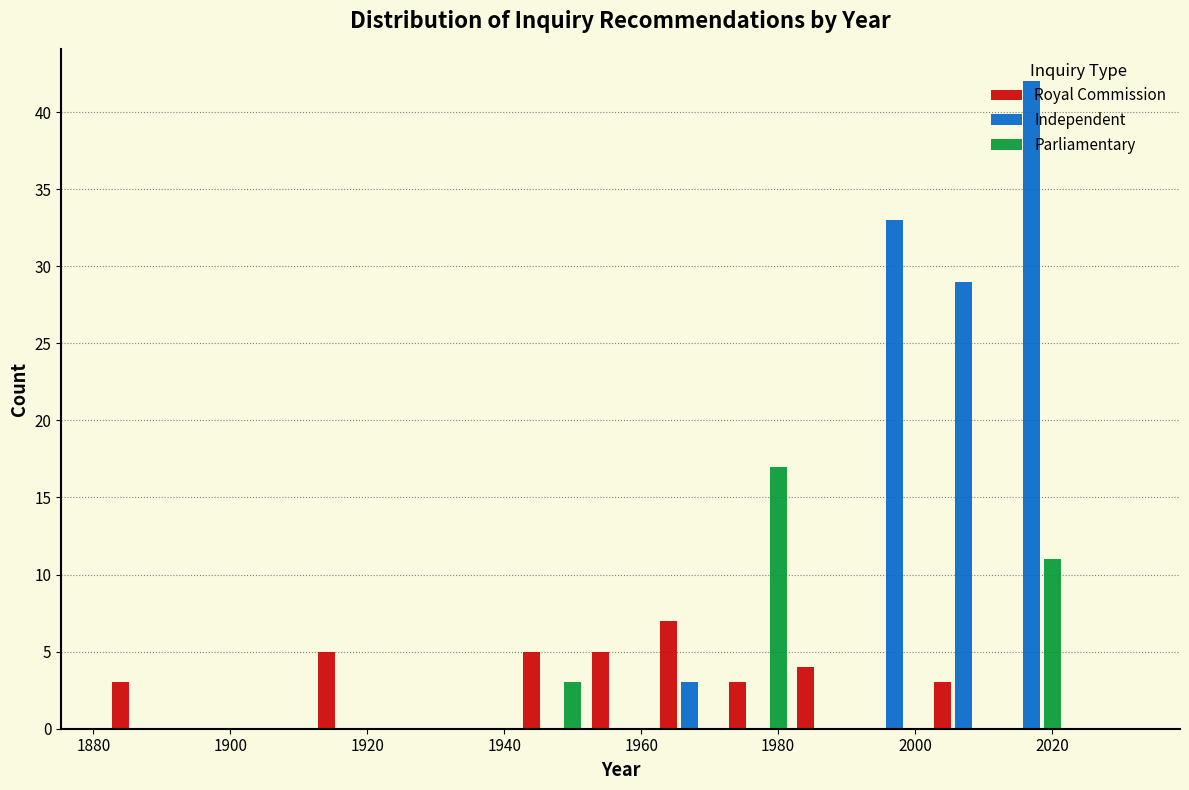

Reading left to right, list every range on the x-axis with the height of the bar of each series over it. The values are not printed on the chart, so give them approximately, as read against the axis.

1882 to 1892: Royal Commission=3	Independent=0	Parliamentary=0
1892 to 1902: Royal Commission=0	Independent=0	Parliamentary=0
1902 to 1912: Royal Commission=0	Independent=0	Parliamentary=0
1912 to 1922: Royal Commission=5	Independent=0	Parliamentary=0
1922 to 1932: Royal Commission=0	Independent=0	Parliamentary=0
1932 to 1942: Royal Commission=0	Independent=0	Parliamentary=0
1942 to 1952: Royal Commission=5	Independent=0	Parliamentary=3
1952 to 1962: Royal Commission=5	Independent=0	Parliamentary=0
1962 to 1972: Royal Commission=7	Independent=3	Parliamentary=0
1972 to 1982: Royal Commission=3	Independent=0	Parliamentary=17
1982 to 1992: Royal Commission=4	Independent=0	Parliamentary=0
1992 to 2002: Royal Commission=0	Independent=33	Parliamentary=0
2002 to 2012: Royal Commission=3	Independent=29	Parliamentary=0
2012 to 2022: Royal Commission=0	Independent=42	Parliamentary=11
2022 to 2032: Royal Commission=0	Independent=0	Parliamentary=0